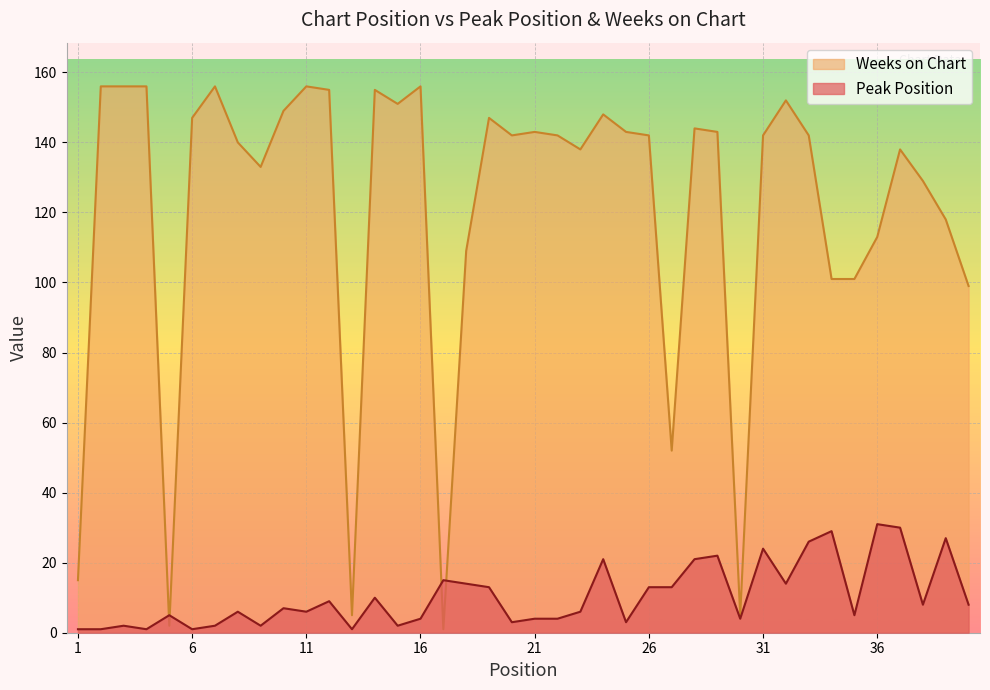

How many lines are shown in the chart?

2